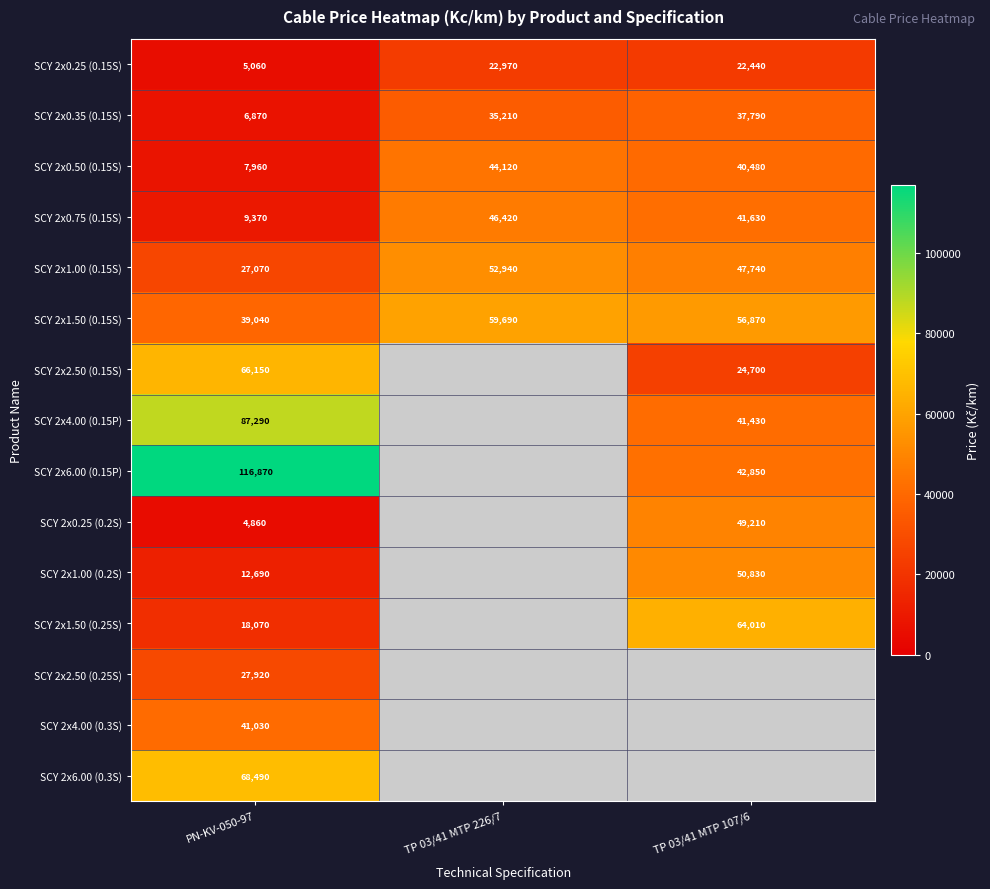

What is the difference between the maximum and minimum values in the SCY 2x0.25 (0.15S) series?

17910